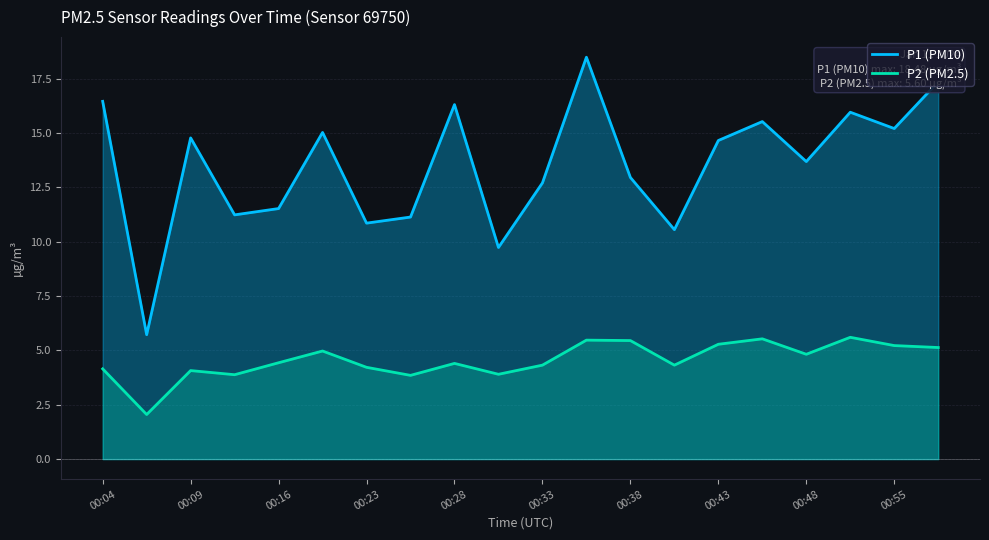

What is the total value across all series at 00:04?

20.6